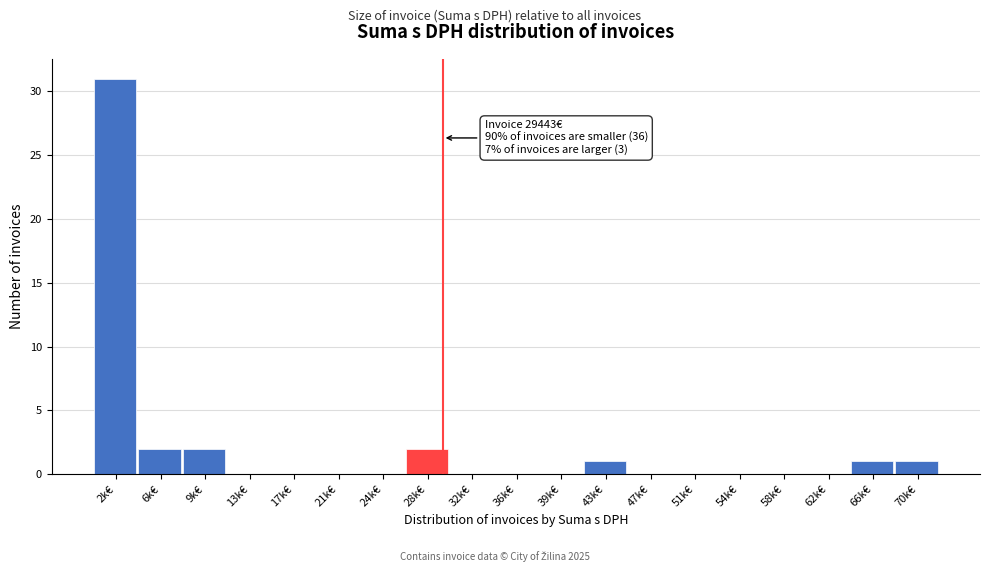

Reading right to left, transcribe all the data shown in this chart.

70k€=1	66k€=1	62k€=0	58k€=0	54k€=0	51k€=0	47k€=0	43k€=1	39k€=0	36k€=0	32k€=0	28k€=2	24k€=0	21k€=0	17k€=0	13k€=0	9k€=2	6k€=2	2k€=31